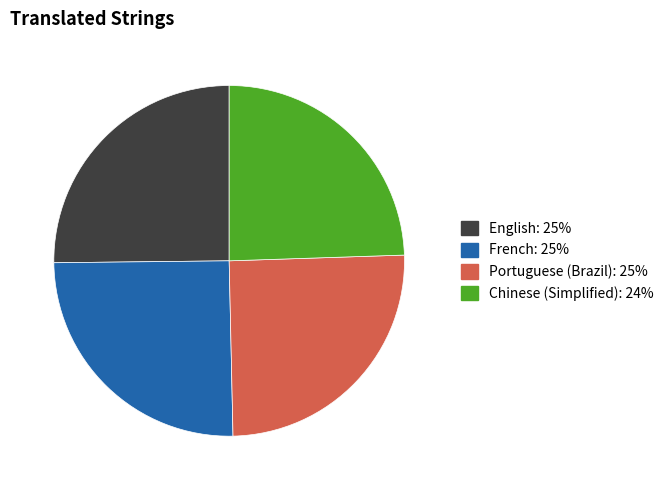

Combined, do French and Portuguese (Brazil) account for over 50%?

Yes